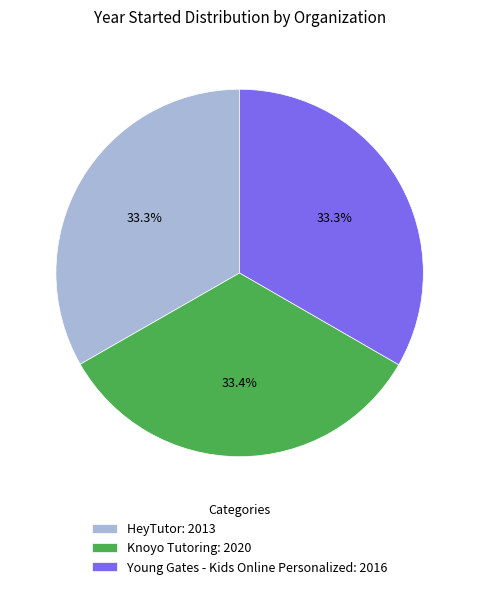

The HeyTutor slice represents 21% of the pie. True or false?

False